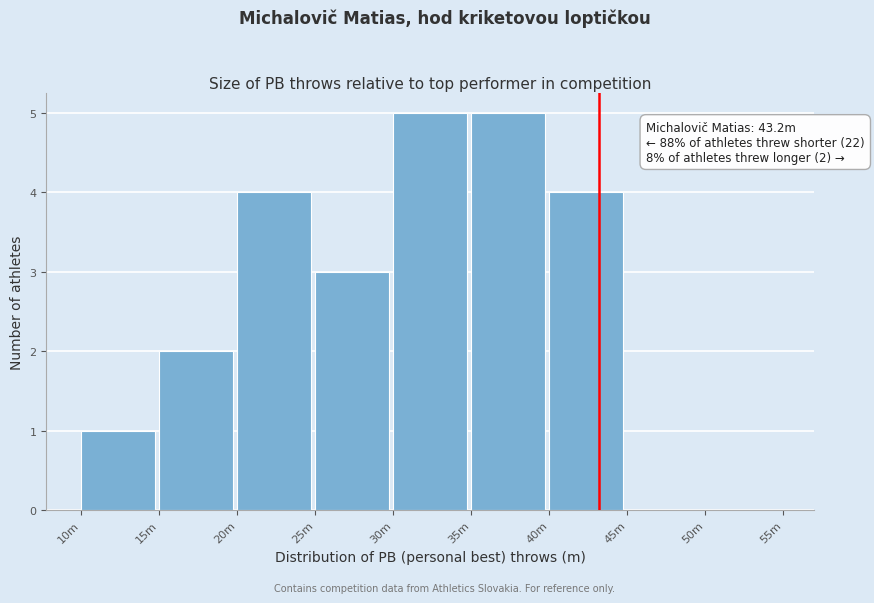

Reading right to left, list all the values displayed in this chart.

50m=0	45m=0	40m=4	35m=5	30m=5	25m=3	20m=4	15m=2	10m=1